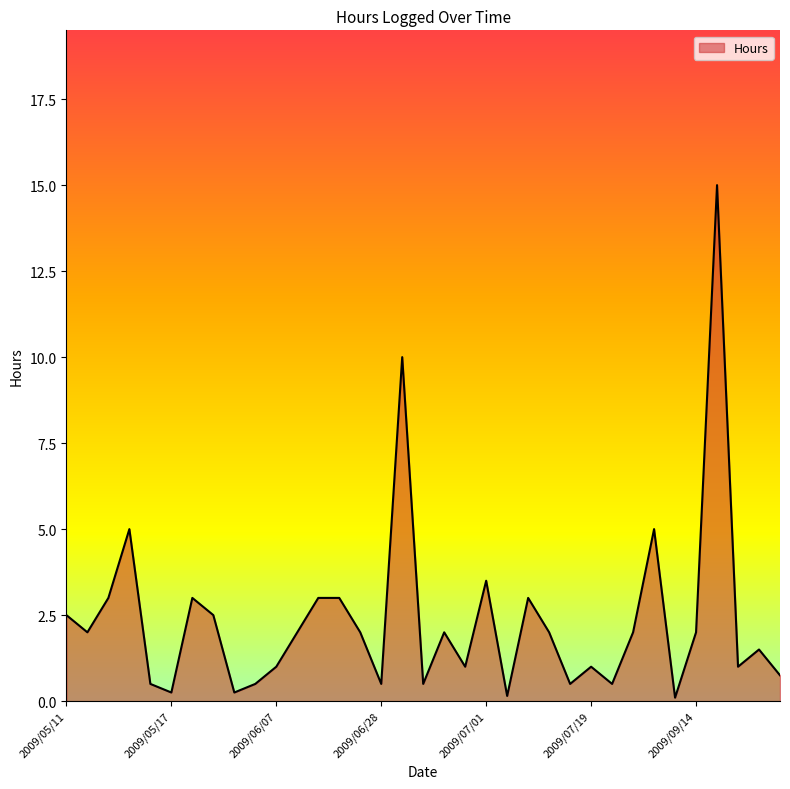

What is the difference between the maximum and minimum values?

14.9